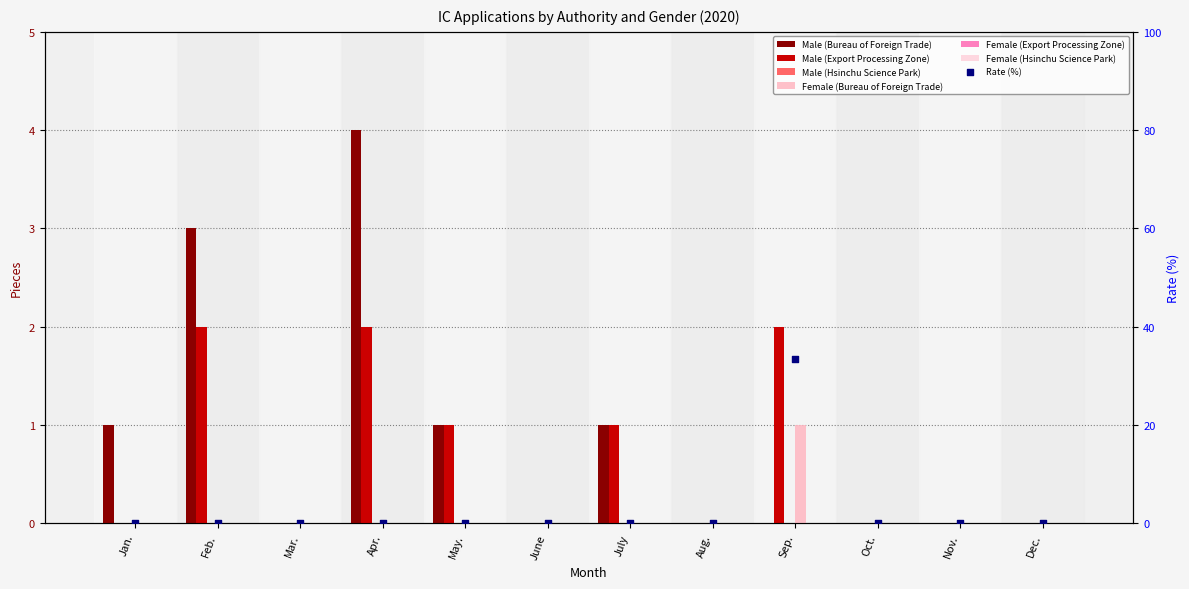

What is the total value across all series at Sep.?

3